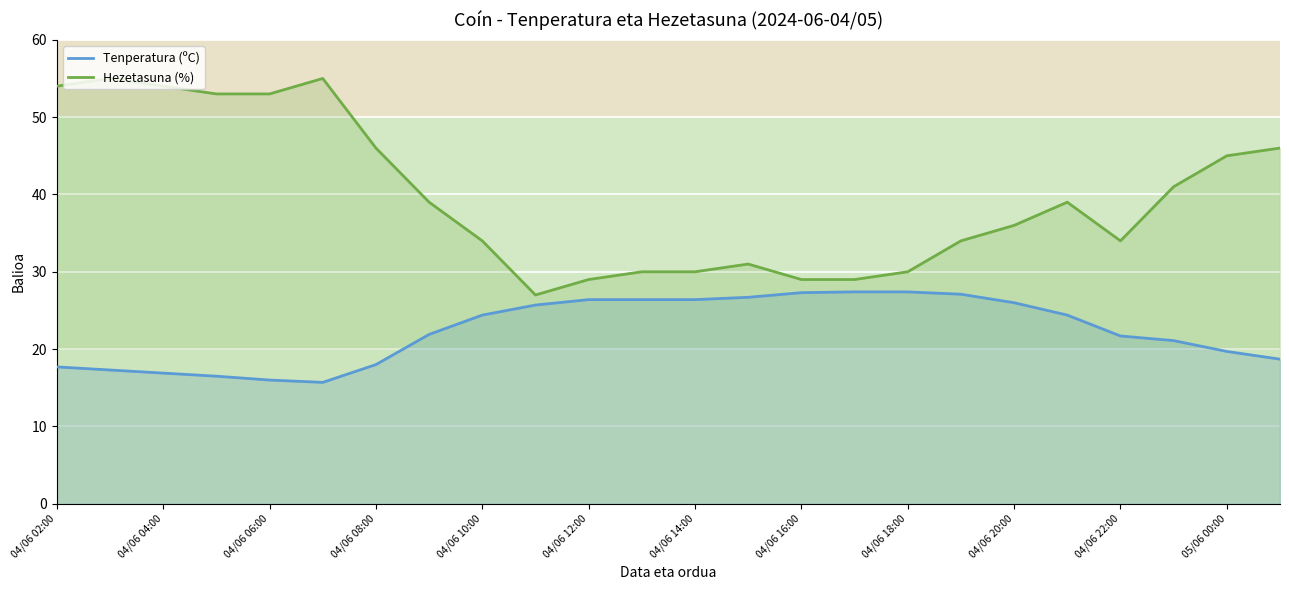

Reading right to left, extract all data points from this chart.

Tenperatura (ºC): 18.7	19.7	21.1	21.7	24.4	26.0	27.1	27.4	27.4	27.3	26.7	26.4	26.4	26.4	25.7	24.4	21.9	18.0	15.7	16.0	16.5	16.9	17.3	17.7
Hezetasuna (%): 46.0	45.0	41.0	34.0	39.0	36.0	34.0	30.0	29.0	29.0	31.0	30.0	30.0	29.0	27.0	34.0	39.0	46.0	55.0	53.0	53.0	54.0	55.0	54.0